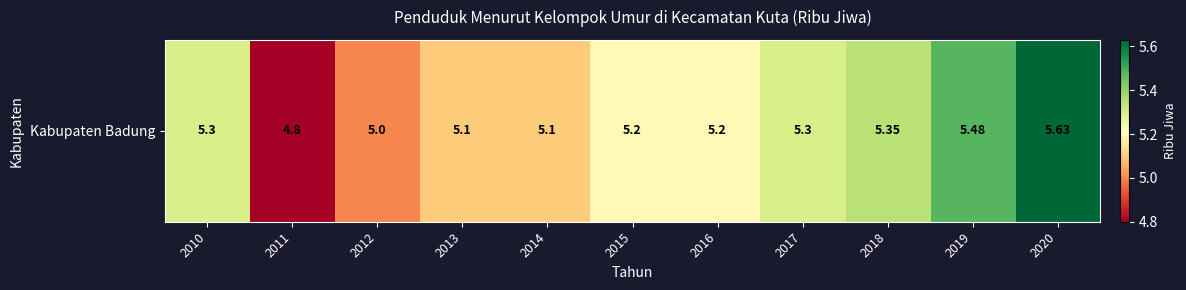

What value does the data have at 2010?

5.3